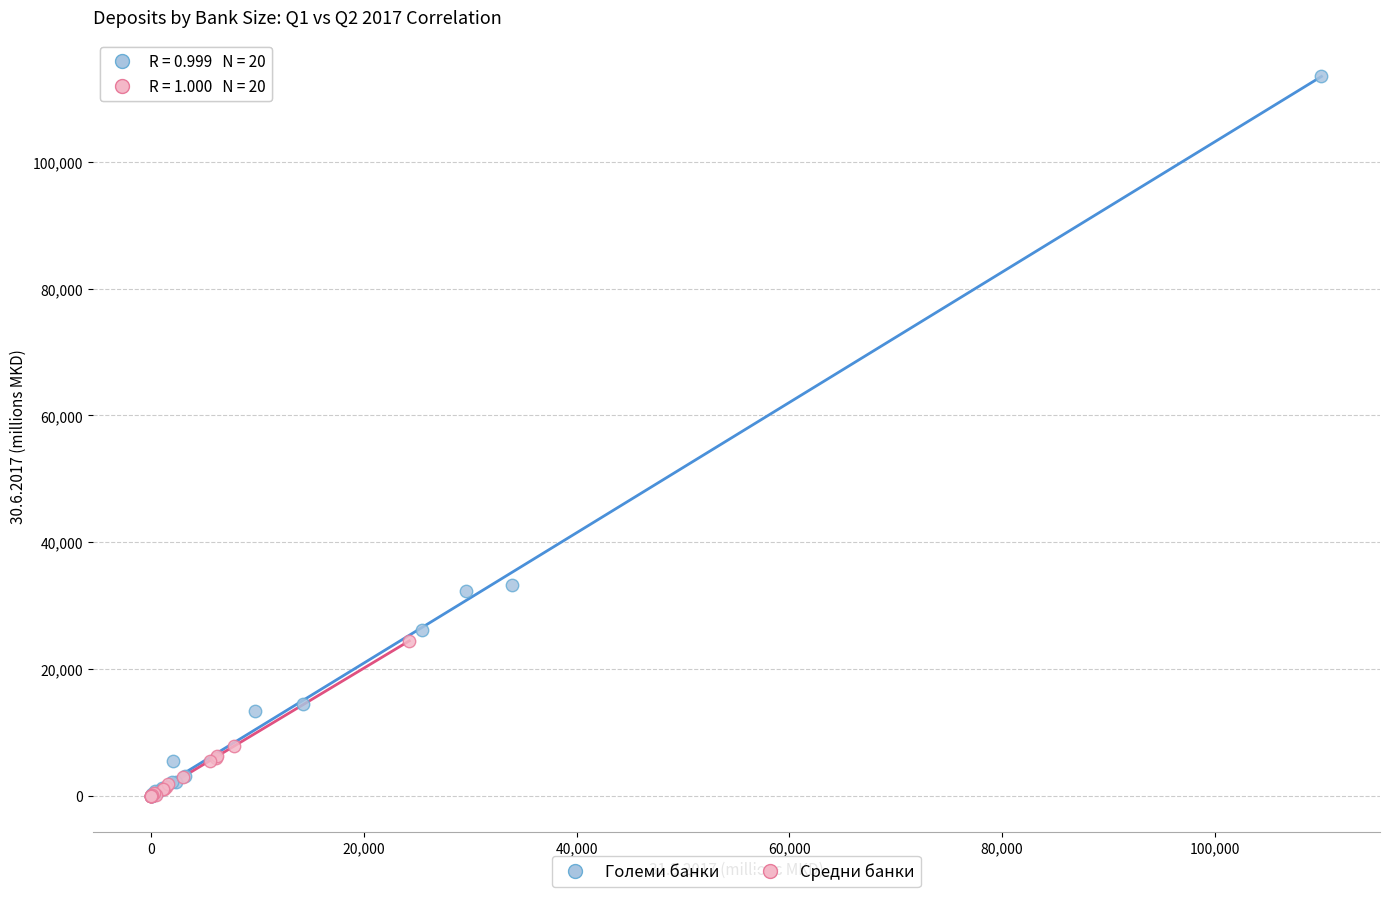

What are all the series names shown in the legend?

Големи банки, Средни банки